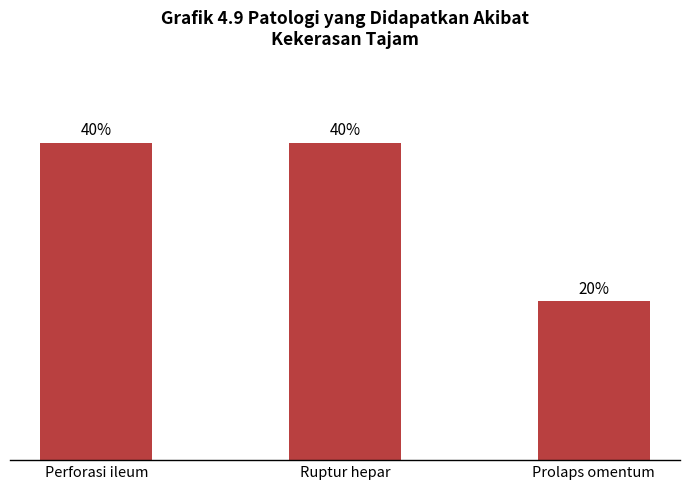

What is the label of the 1st bar from the left?

Perforasi ileum